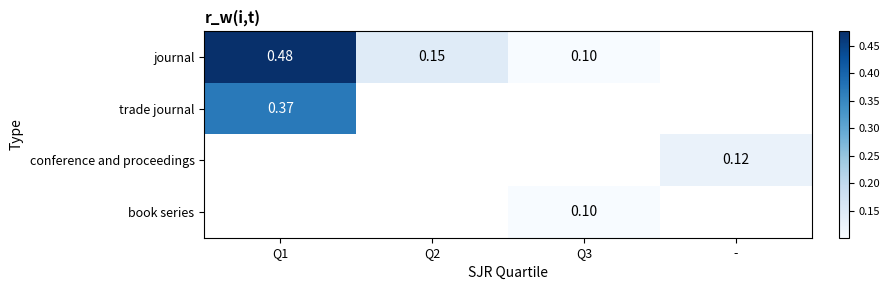

The value of trade journal at Q1 is 0.4. True or false?

True